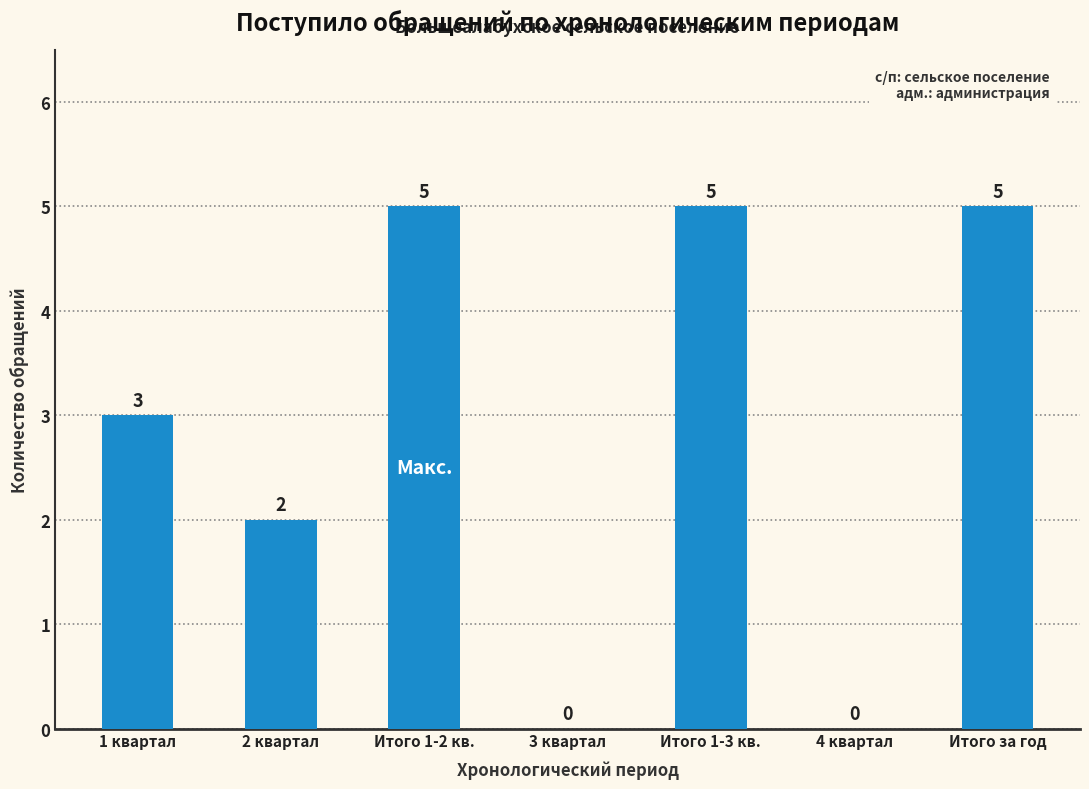

Reading left to right, extract all data points from this chart.

1 квартал=3	2 квартал=2	Итого 1-2 кв.=5	3 квартал=0	Итого 1-3 кв.=5	4 квартал=0	Итого за год=5